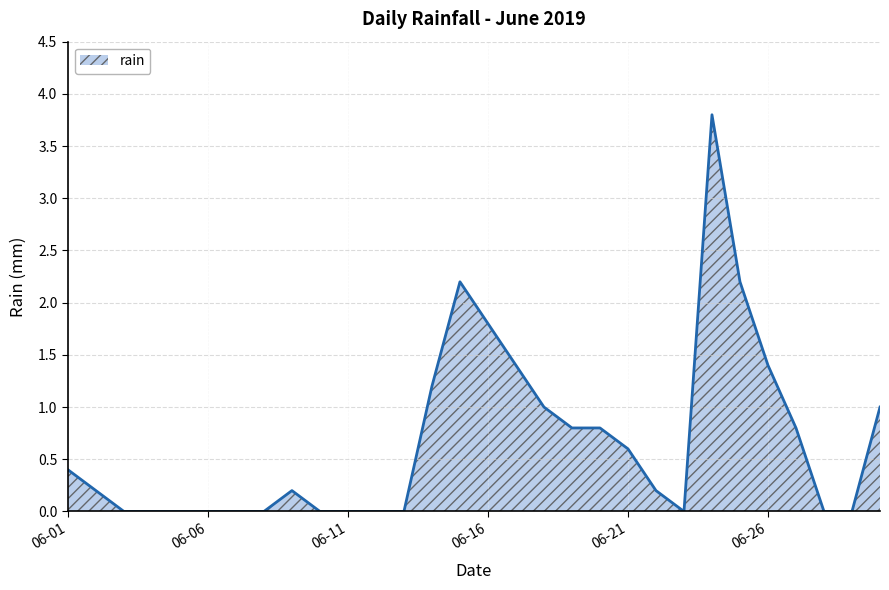

True or false: the data has more than 0 interior local peaks.

True